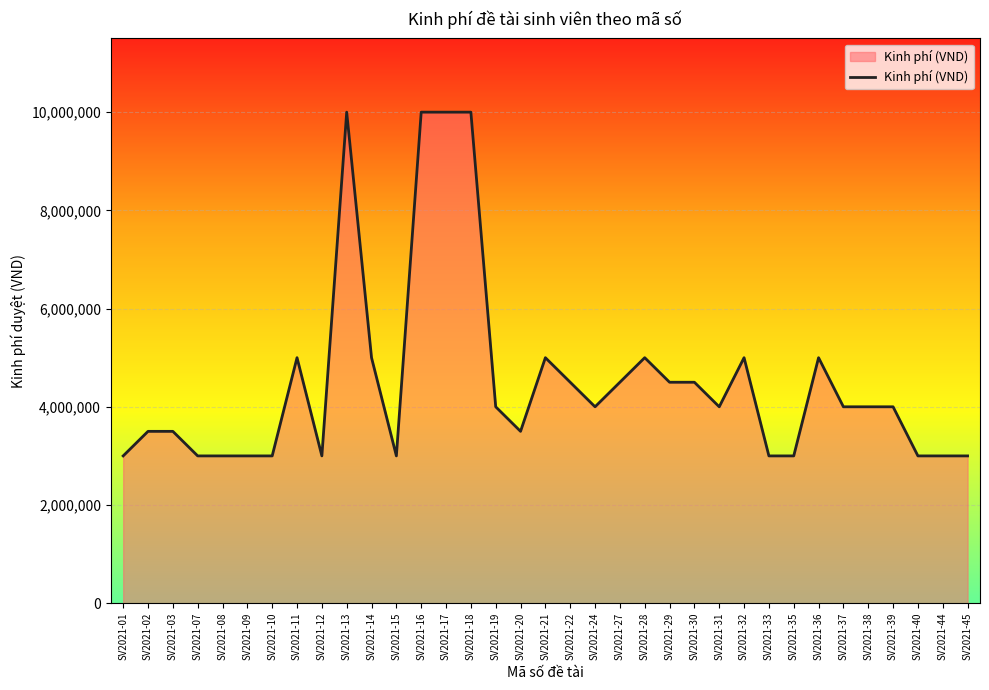

What is the minimum value shown in the chart?

3000000